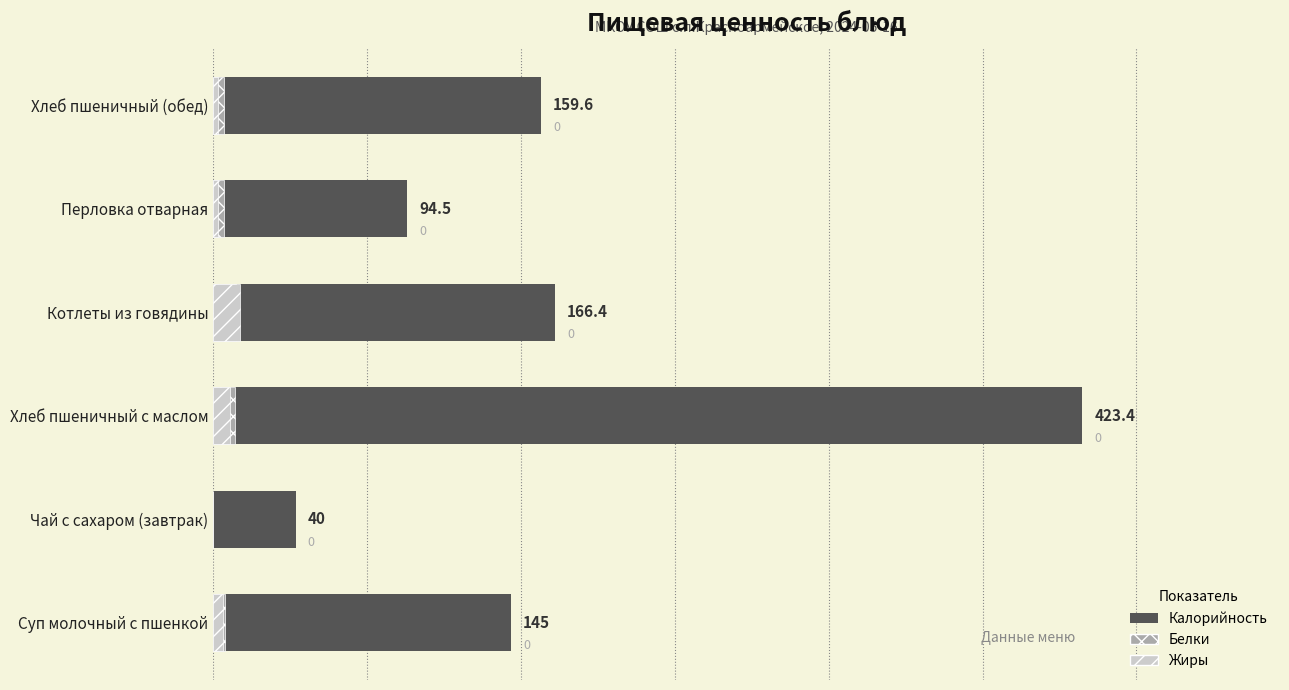

How many values in the Жиры series exceed 4?

3